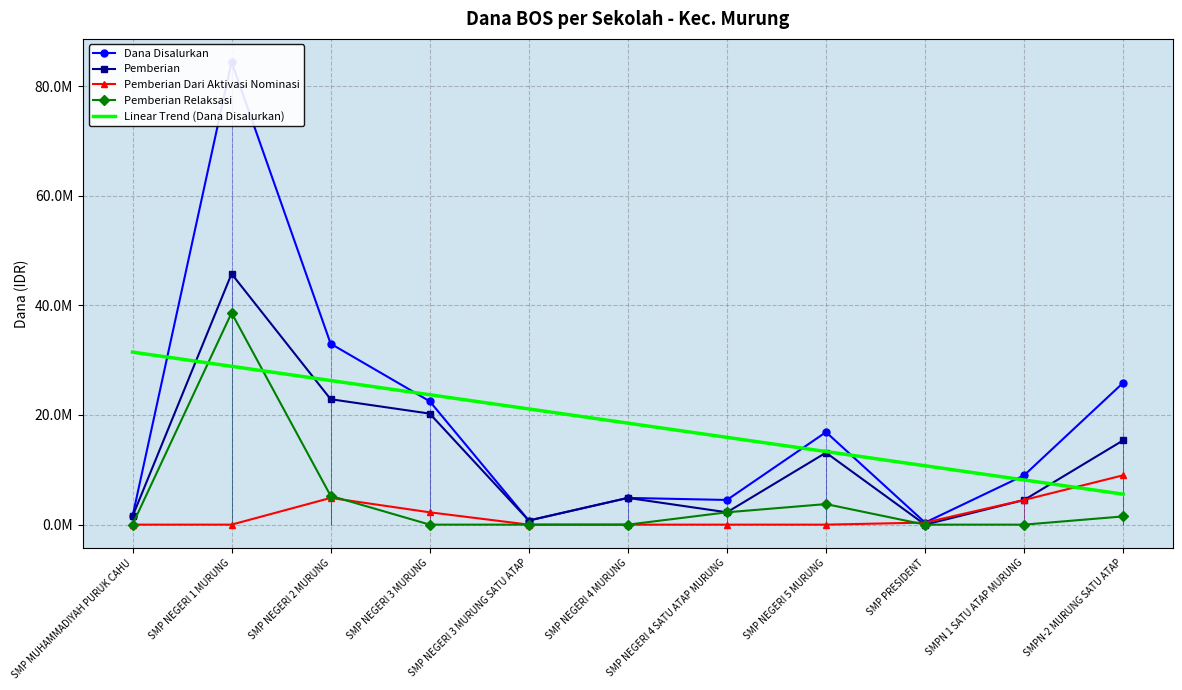

Reading right to left, list all the values displayed in this chart.

Dana Disalurkan: SMPN-2 MURUNG SATU ATAP=25875000.0	SMPN 1 SATU ATAP MURUNG=9000000.0	SMP PRESIDENT=375000.0	SMP NEGERI 5 MURUNG=16875000.0	SMP NEGERI 4 SATU ATAP MURUNG=4500000.0	SMP NEGERI 4 MURUNG=4875000.0	SMP NEGERI 3 MURUNG SATU ATAP=750000.0	SMP NEGERI 3 MURUNG=22500000.0	SMP NEGERI 2 MURUNG=33000000.0	SMP NEGERI 1 MURUNG=84375000.0	SMP MUHAMMADIYAH PURUK CAHU=1500000.0
Pemberian: SMPN-2 MURUNG SATU ATAP=15375000.0	SMPN 1 SATU ATAP MURUNG=4500000.0	SMP PRESIDENT=0.0	SMP NEGERI 5 MURUNG=13125000.0	SMP NEGERI 4 SATU ATAP MURUNG=2250000.0	SMP NEGERI 4 MURUNG=4875000.0	SMP NEGERI 3 MURUNG SATU ATAP=750000.0	SMP NEGERI 3 MURUNG=20250000.0	SMP NEGERI 2 MURUNG=22875000.0	SMP NEGERI 1 MURUNG=45750000.0	SMP MUHAMMADIYAH PURUK CAHU=1500000.0
Pemberian Dari Aktivasi Nominasi: SMPN-2 MURUNG SATU ATAP=9000000.0	SMPN 1 SATU ATAP MURUNG=4500000.0	SMP PRESIDENT=375000.0	SMP NEGERI 5 MURUNG=0.0	SMP NEGERI 4 SATU ATAP MURUNG=0.0	SMP NEGERI 4 MURUNG=0.0	SMP NEGERI 3 MURUNG SATU ATAP=0.0	SMP NEGERI 3 MURUNG=2250000.0	SMP NEGERI 2 MURUNG=4875000.0	SMP NEGERI 1 MURUNG=0.0	SMP MUHAMMADIYAH PURUK CAHU=0.0
Pemberian Relaksasi: SMPN-2 MURUNG SATU ATAP=1500000.0	SMPN 1 SATU ATAP MURUNG=0.0	SMP PRESIDENT=0.0	SMP NEGERI 5 MURUNG=3750000.0	SMP NEGERI 4 SATU ATAP MURUNG=2250000.0	SMP NEGERI 4 MURUNG=0.0	SMP NEGERI 3 MURUNG SATU ATAP=0.0	SMP NEGERI 3 MURUNG=0.0	SMP NEGERI 2 MURUNG=5250000.0	SMP NEGERI 1 MURUNG=38625000.0	SMP MUHAMMADIYAH PURUK CAHU=0.0
Linear Trend (Dana Disalurkan): SMPN-2 MURUNG SATU ATAP=5556818.2	SMPN 1 SATU ATAP MURUNG=8147727.3	SMP PRESIDENT=10738636.4	SMP NEGERI 5 MURUNG=13329545.5	SMP NEGERI 4 SATU ATAP MURUNG=15920454.5	SMP NEGERI 4 MURUNG=18511363.6	SMP NEGERI 3 MURUNG SATU ATAP=21102272.7	SMP NEGERI 3 MURUNG=23693181.8	SMP NEGERI 2 MURUNG=26284090.9	SMP NEGERI 1 MURUNG=28875000.0	SMP MUHAMMADIYAH PURUK CAHU=31465909.1